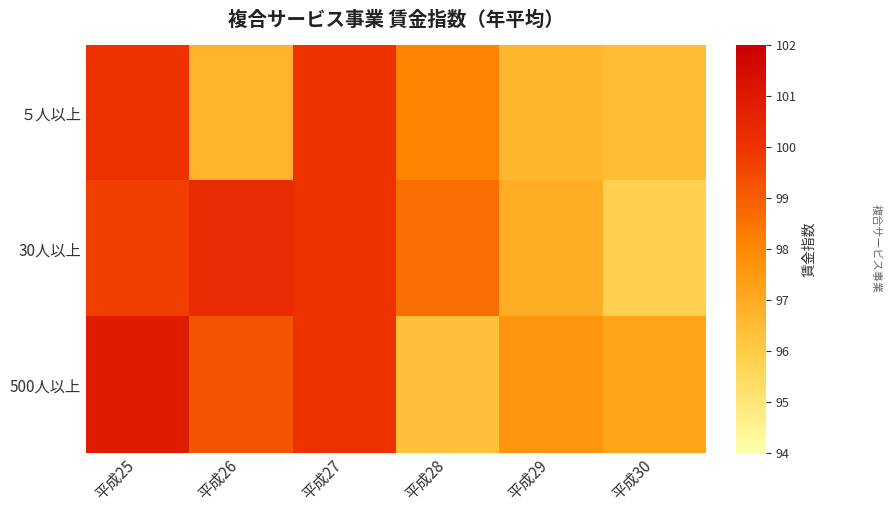

List the series in order of their peak value, lowest first.

５人以上, 30人以上, 500人以上